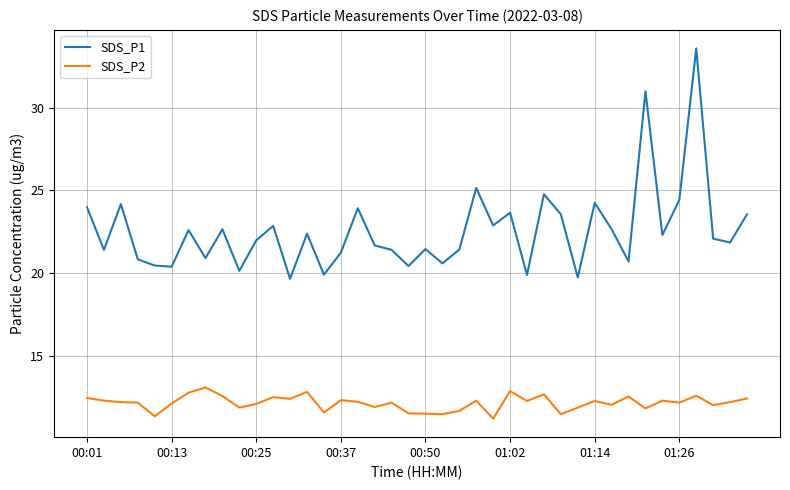

Which series has the widest spread of values?

SDS_P1